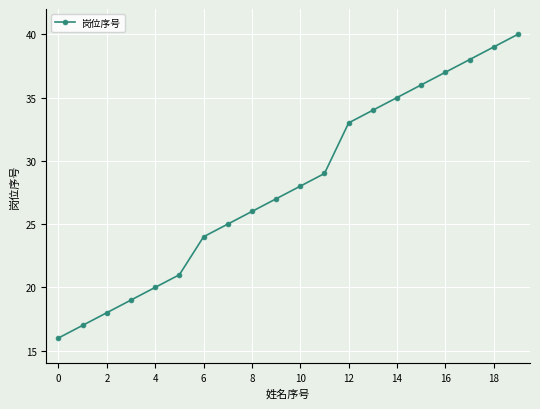

What is the maximum value shown in the chart?

40